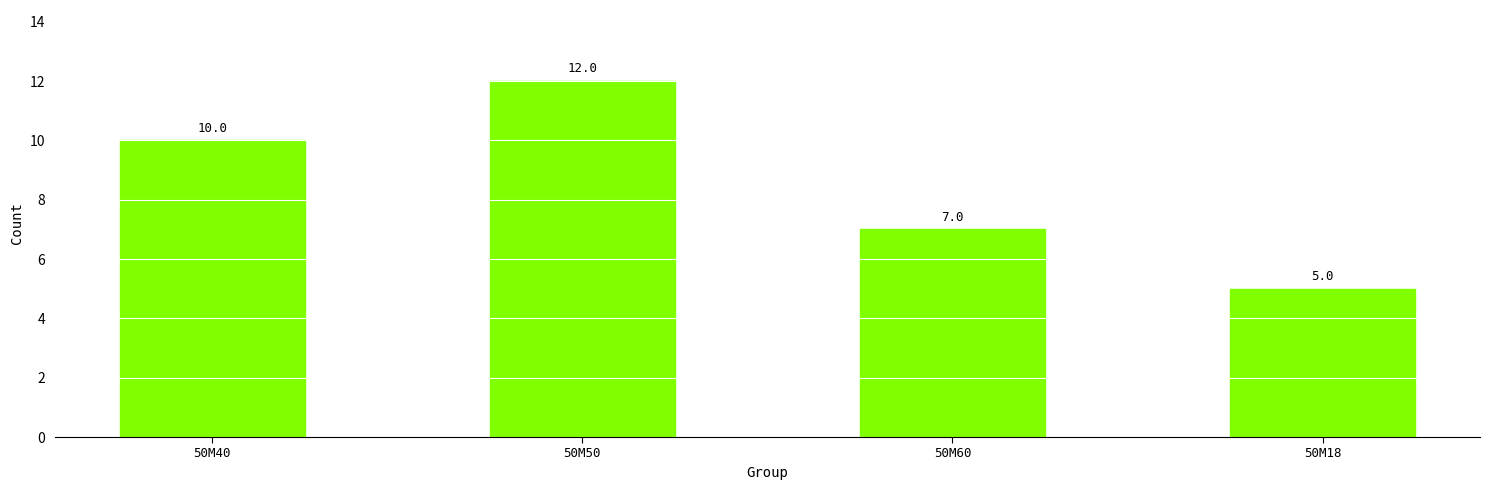

At which category does the chart reach its minimum across all series?

50М18